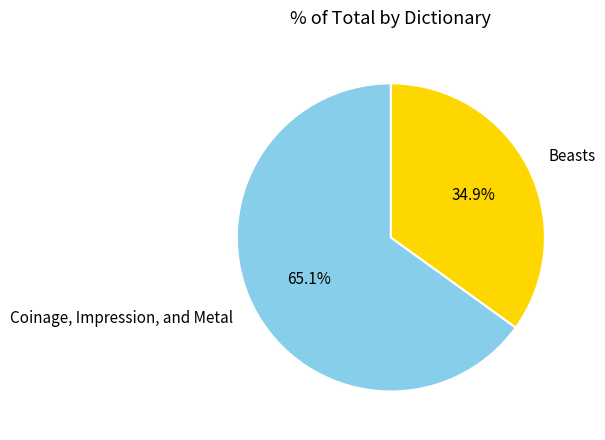

Which slice is the smallest?

Beasts